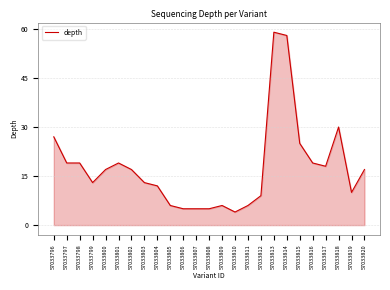

What is the difference between the maximum and minimum values?

55